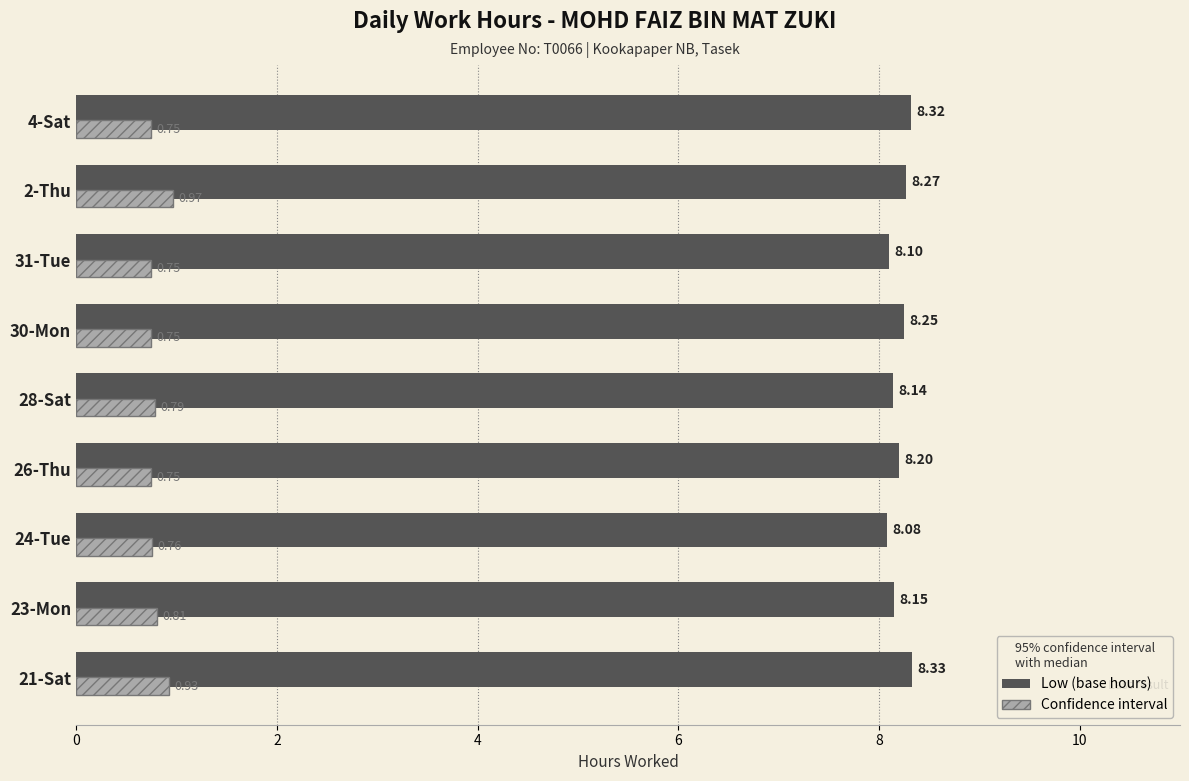

List the series in order of their peak value, highest first.

Low (base hours), Confidence interval